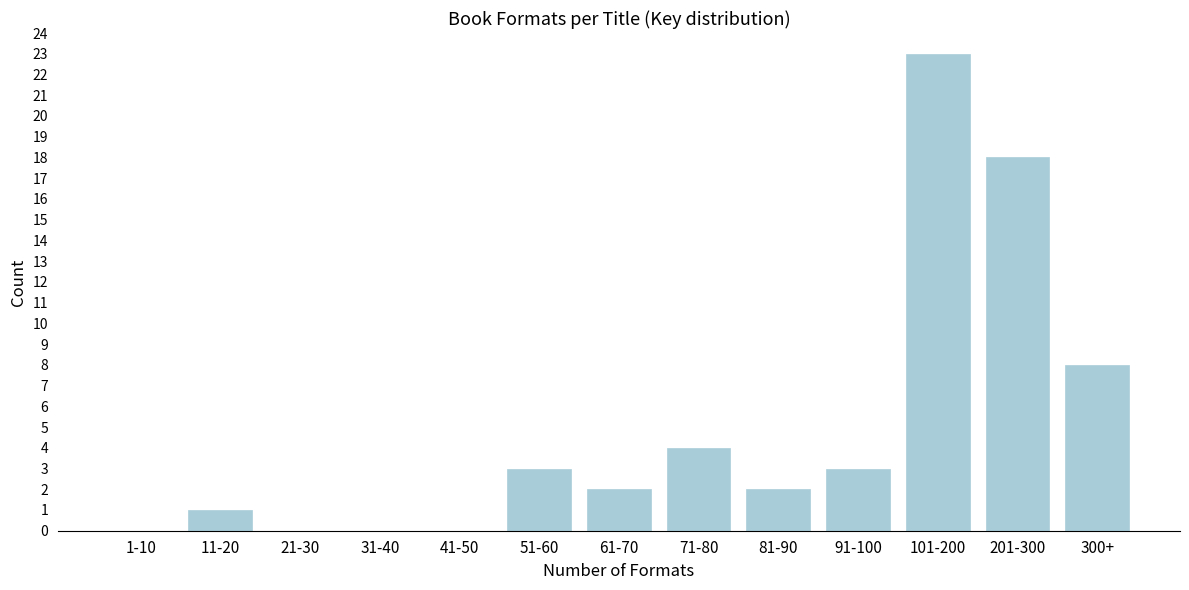

Reading right to left, transcribe all the data shown in this chart.

300+=8	201-300=18	101-200=23	91-100=3	81-90=2	71-80=4	61-70=2	51-60=3	41-50=0	31-40=0	21-30=0	11-20=1	1-10=0